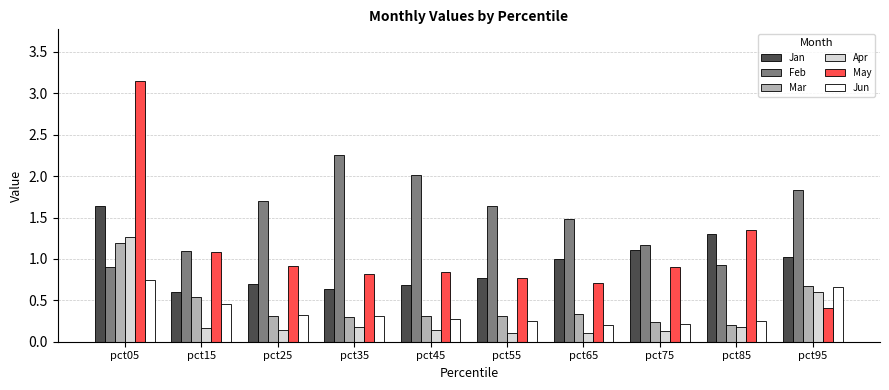

The value of Feb at pct15 is 1.1. True or false?

True